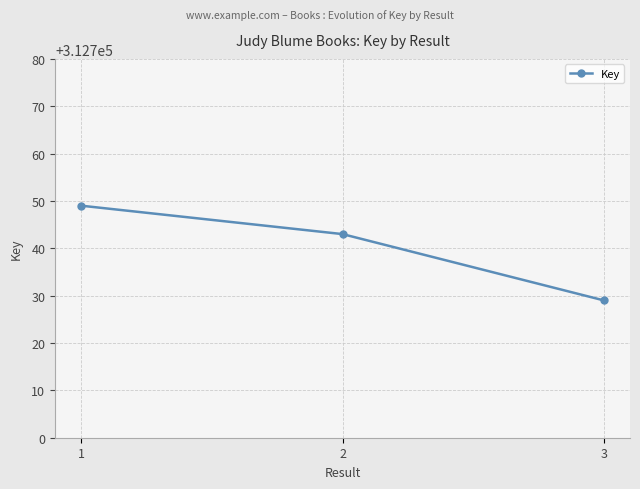

Does the chart display data point markers on the line(s)?

Yes